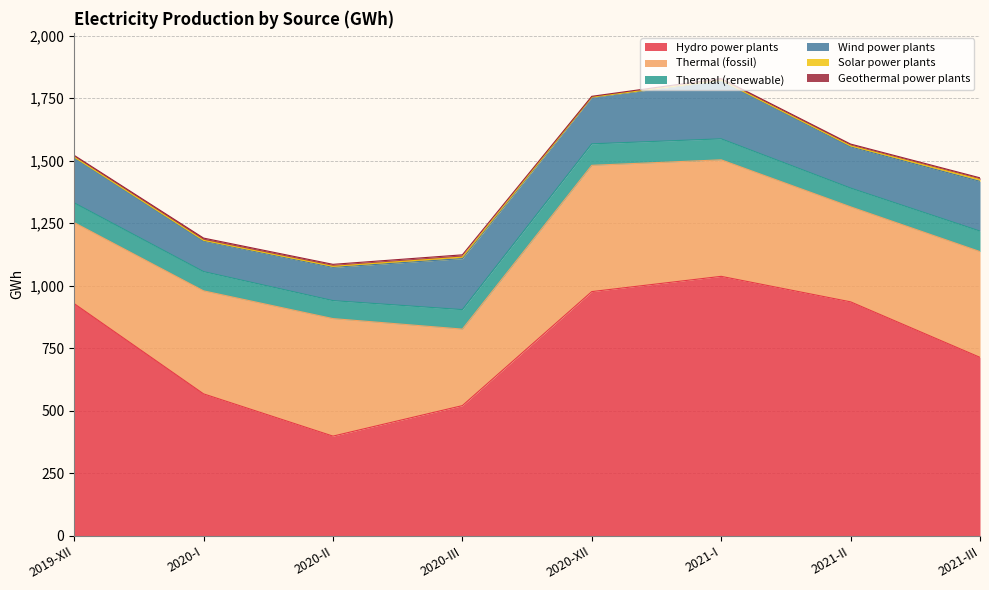

What is the smallest value displayed?

1